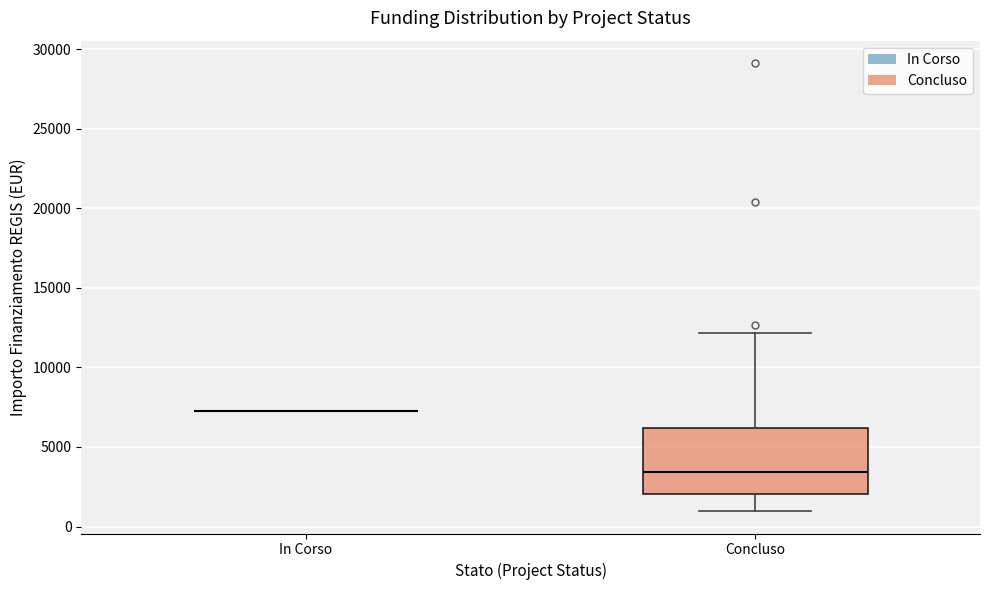

Where does the median line of the box for Concluso sit on the y-axis? The values are not printed on the chart, so give them approximately, as read against the axis.

3500